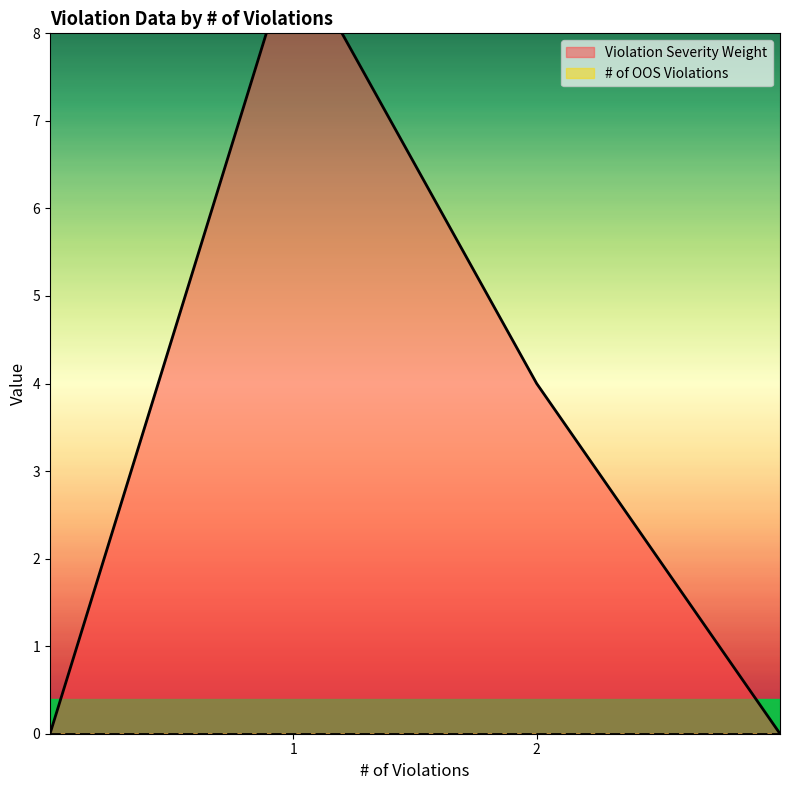

True or false: Violation Severity Weight and # of OOS Violations cross at least once.

False